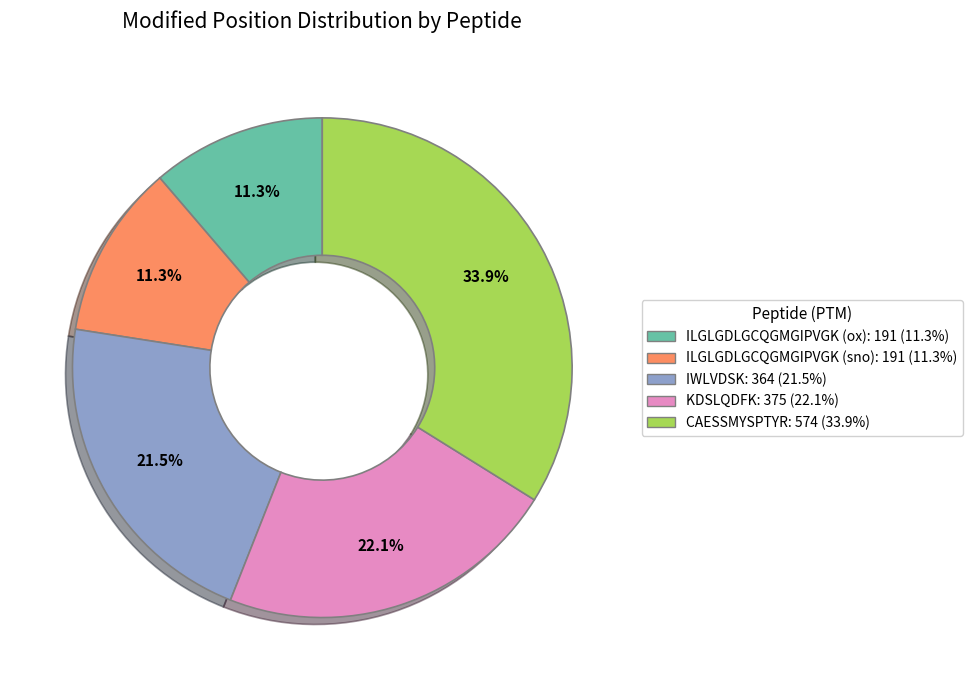

To the nearest percent, what percentage of the pie is ILGLGDLGCQGMGIPVGK (ox)?

11%